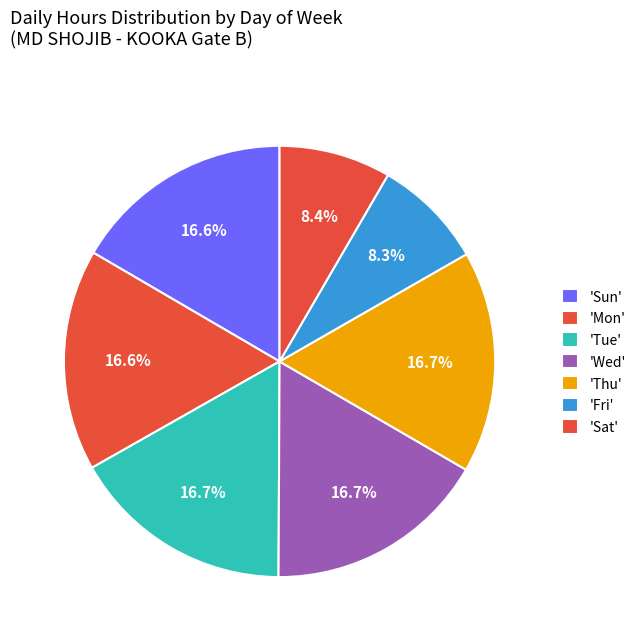

How many segments does this pie chart have?

7